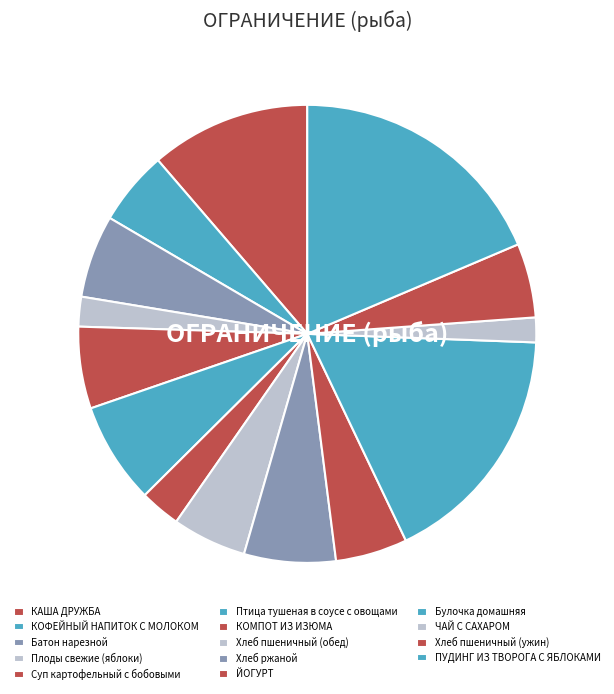

To the nearest percent, what percentage of the pie is Батон нарезной?

6%